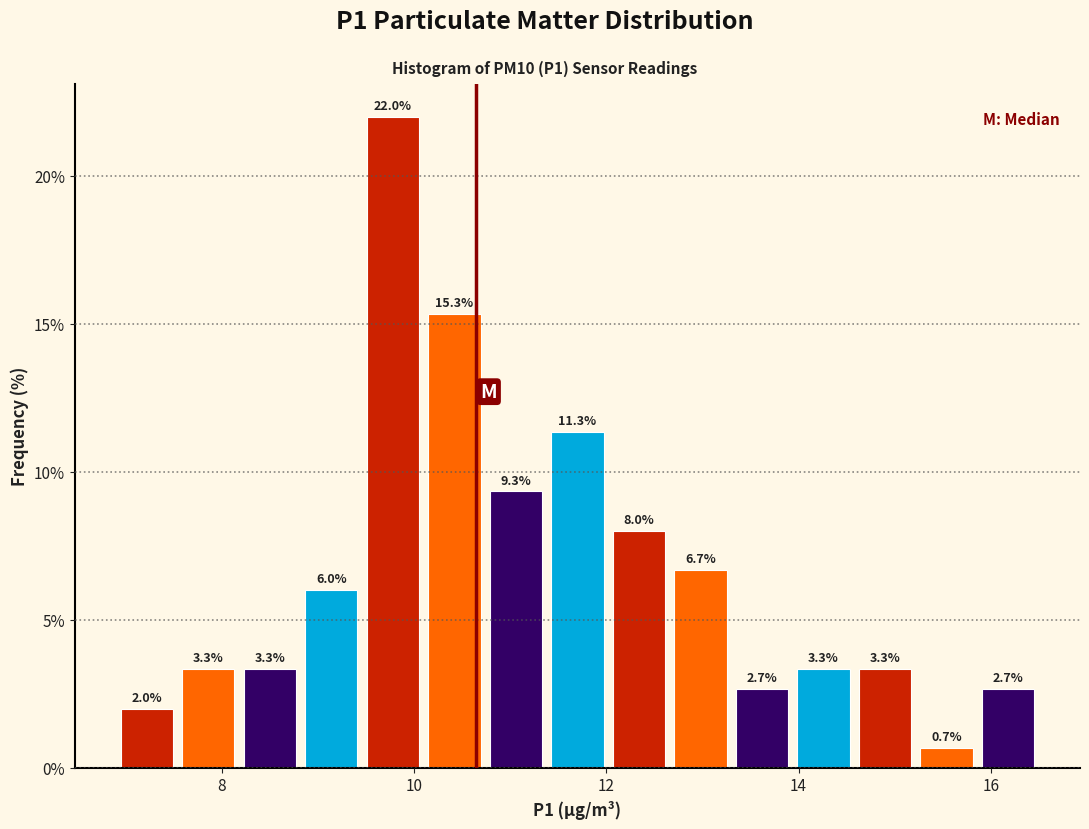

Around what value on the x-axis is the tallest bar? Give the approximate position of its centre, as read against the axis.

9.8